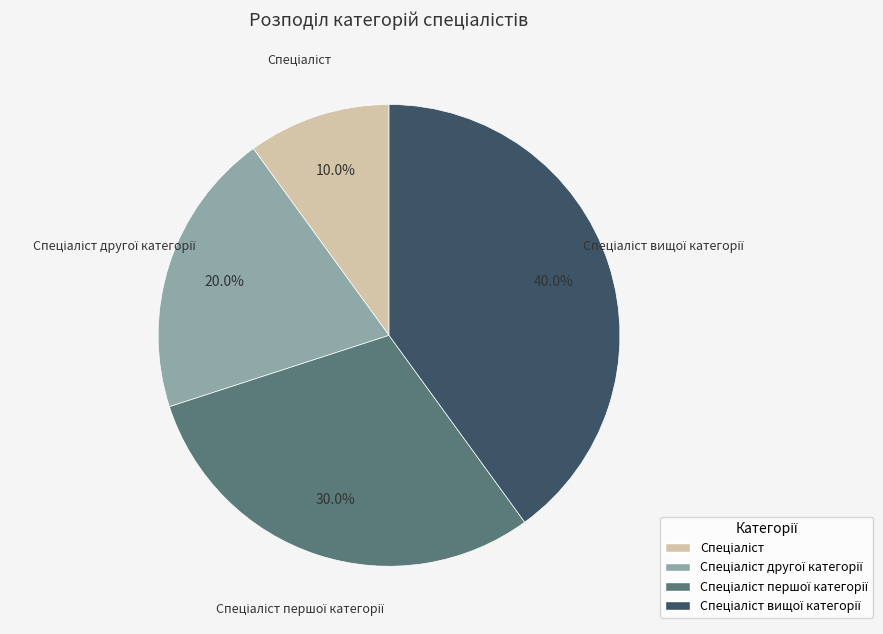

Is there any slice that represents more than half of the pie?

No